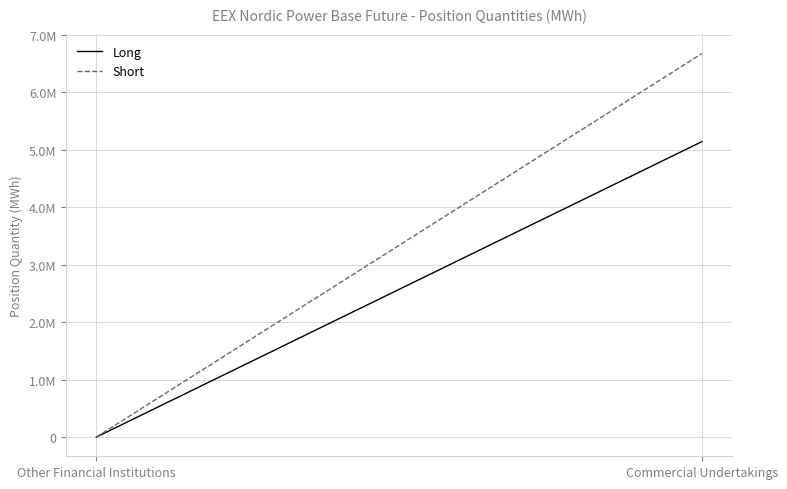

What position from the right is Other Financial Institutions?

2